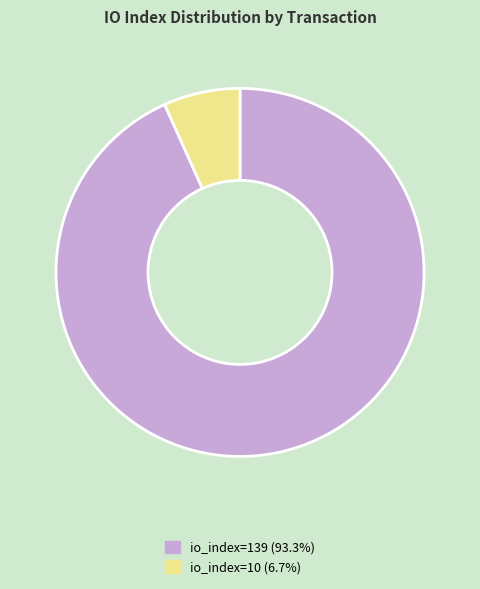

What is the ratio of the value at io_index=139 to the value at io_index=10?

13.9